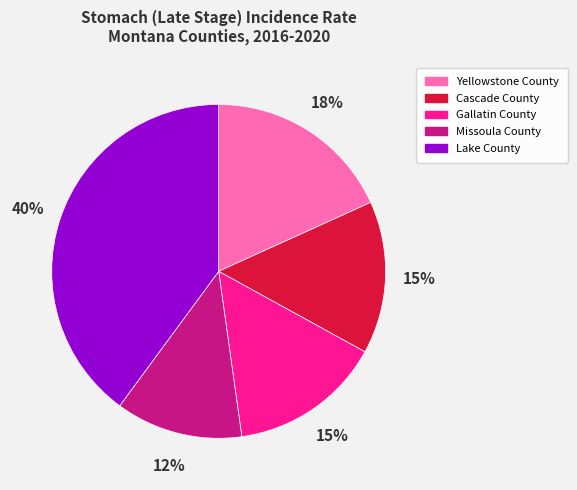

To the nearest percent, what is the difference between the largest and smallest slice percentages?

28%